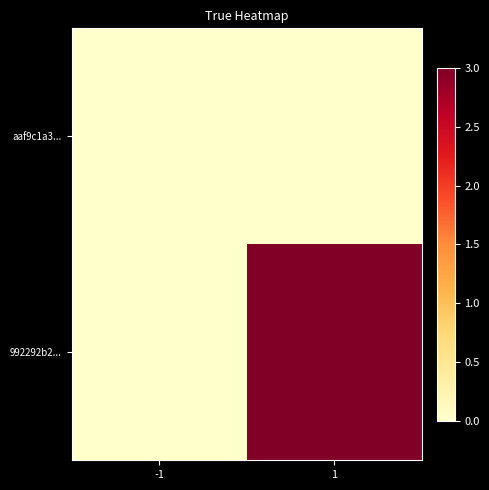

Reading left to right, extract all data points from this chart.

aaf9c1a3...: -1=0	1=0
992292b2...: -1=0	1=3